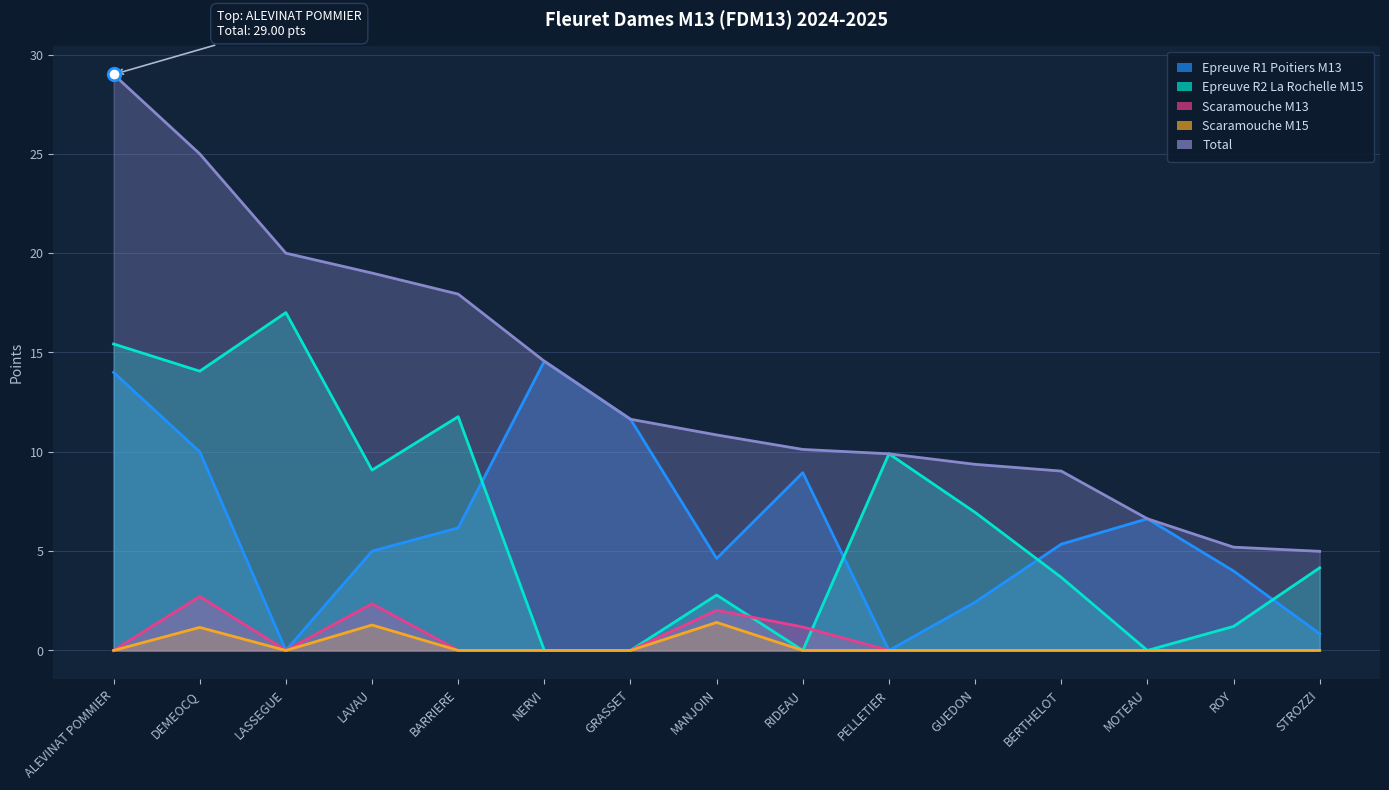

Reading left to right, what are all the values shown in this chart?

Epreuve R1 Poitiers M13: 14.0	10.0	0.0	5.0	6.2	14.6	11.6	4.6	8.9	0.0	2.4	5.3	6.6	4.0	0.8
Epreuve R2 La Rochelle M15: 15.4	14.1	17.0	9.1	11.8	0.0	0.0	2.8	0.0	9.9	7.0	3.7	0.0	1.2	4.2
Scaramouche M13: 0.0	2.7	0.0	2.4	0.0	0.0	0.0	2.0	1.2	0.0	0.0	0.0	0.0	0.0	0.0
Scaramouche M15: 0.0	1.2	0.0	1.3	0.0	0.0	0.0	1.4	0.0	0.0	0.0	0.0	0.0	0.0	0.0
Total: 29.0	25.0	20.0	19.0	17.9	14.6	11.6	10.8	10.1	9.9	9.4	9.0	6.6	5.2	5.0